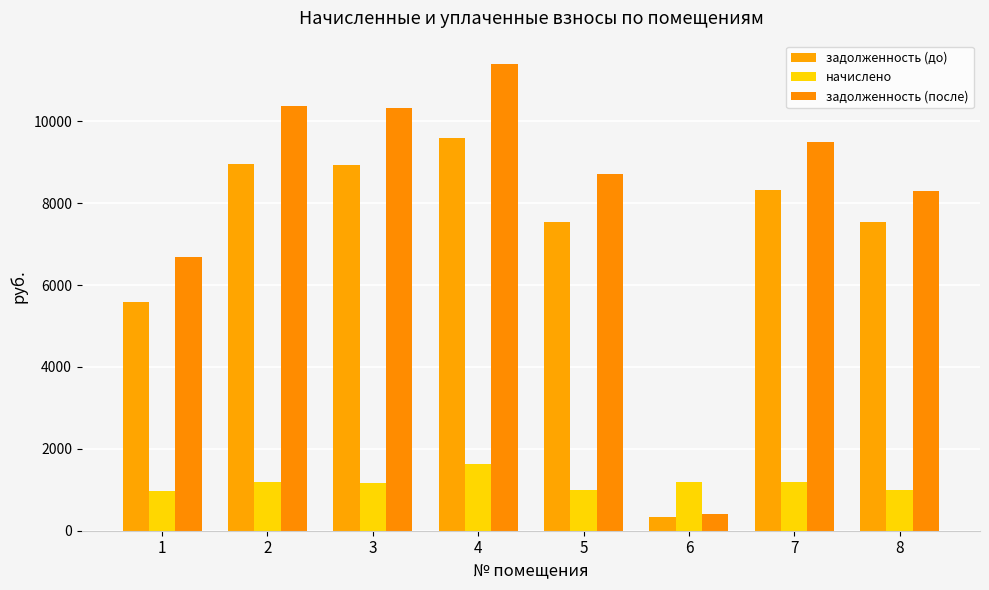

Which series has the largest total across all categories?

задолженность (после)